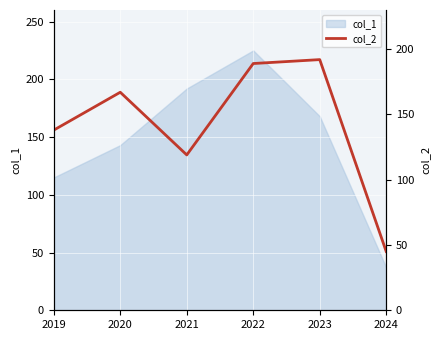

At which category does the data reach its first local peak?

2020